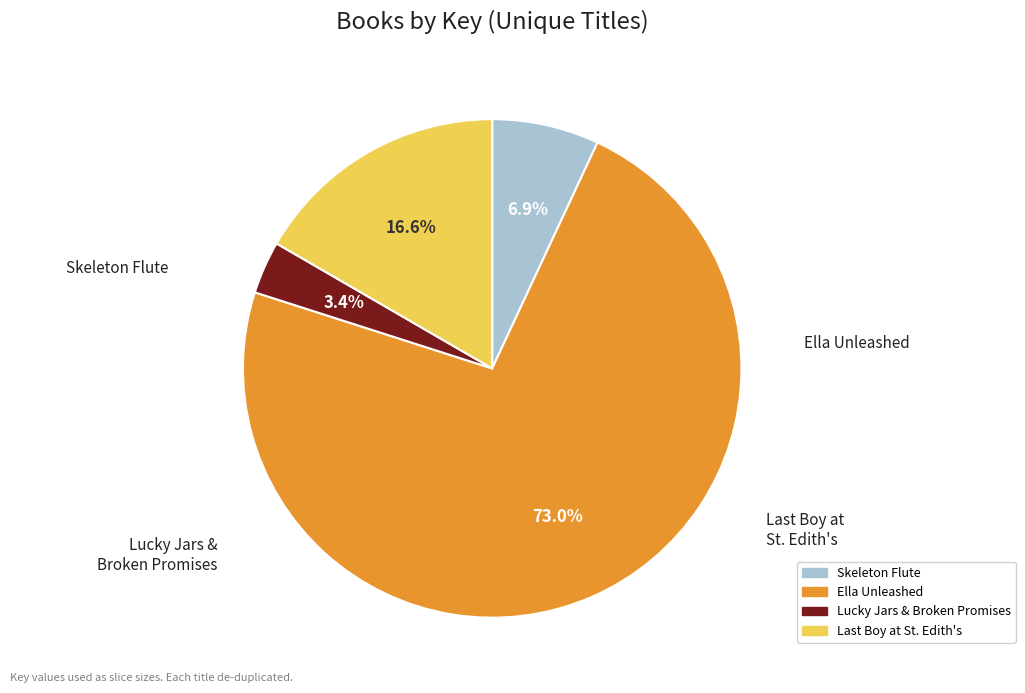

To the nearest percent, what portion does Ella Unleashed represent?

73%